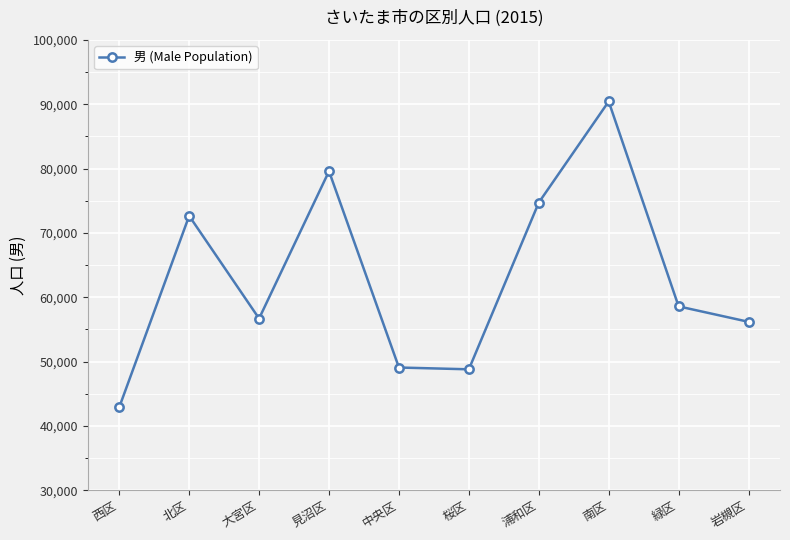

What position from the left is 北区?

2